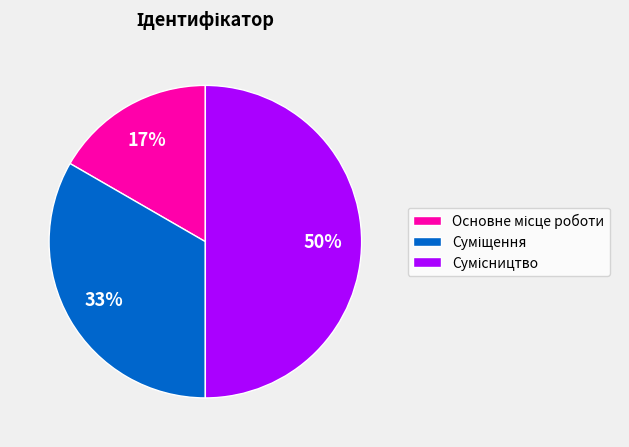

Count the number of slices in the pie.

3